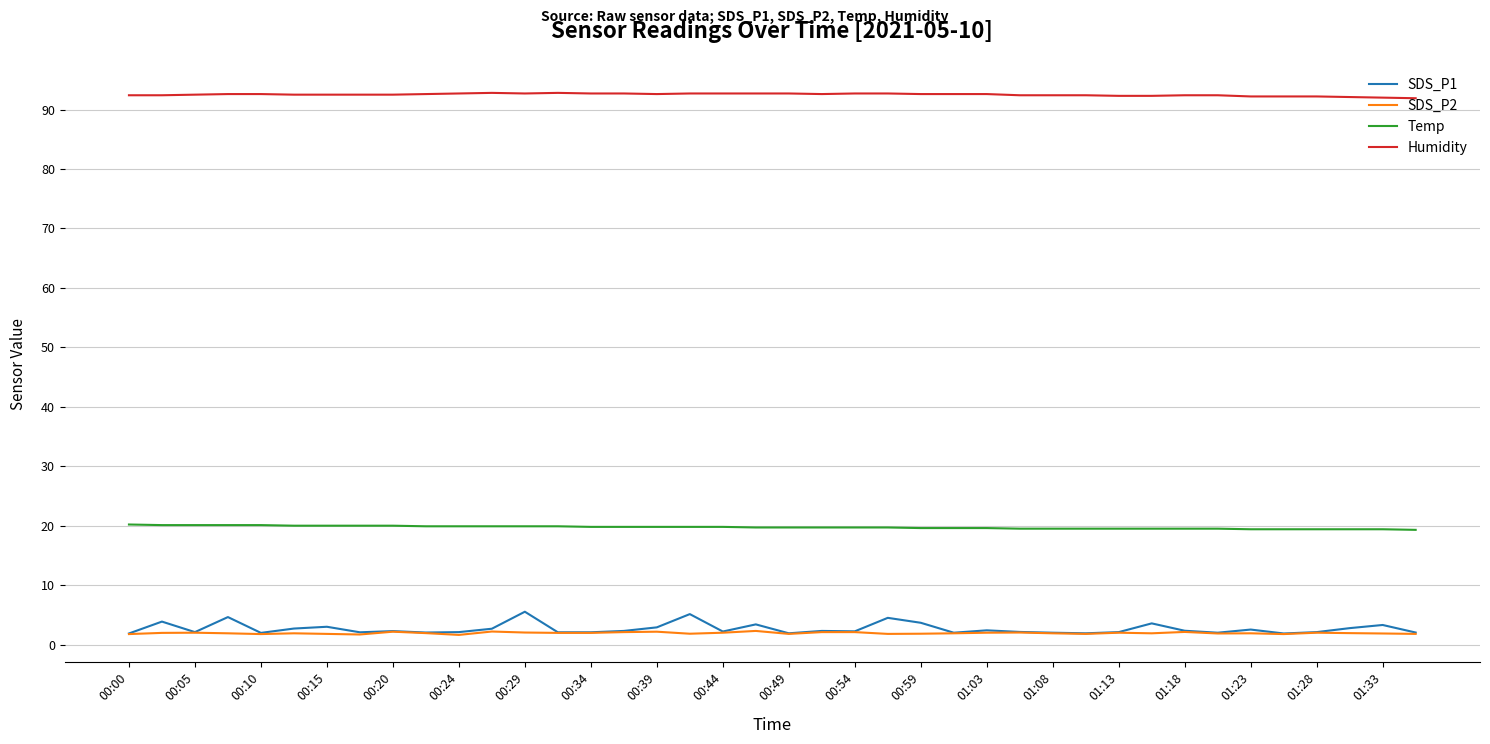

True or false: SDS_P1 and Humidity cross at least once.

False